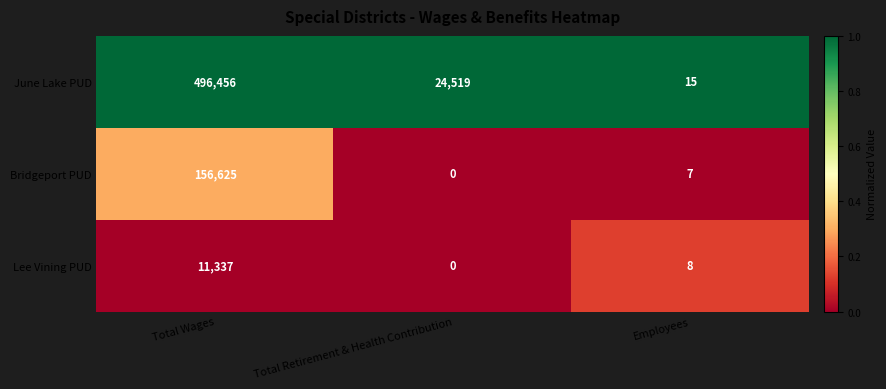

Which series has the largest range (max minus min)?

June Lake PUD